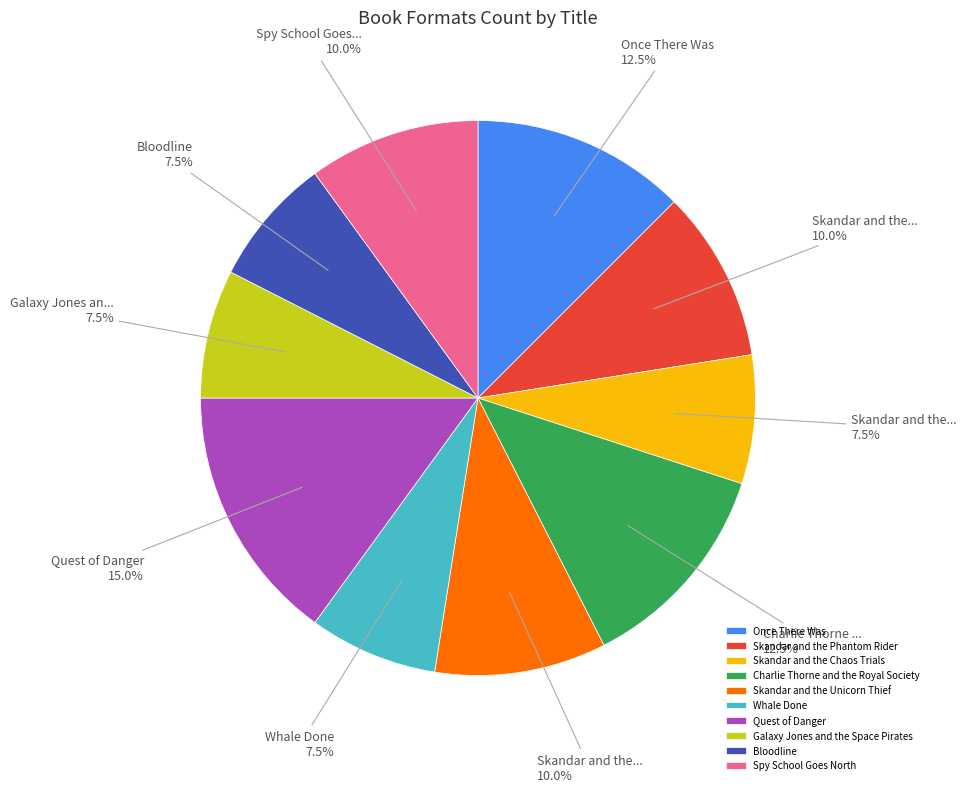

Combined, what portion of the pie is Galaxy Jones and the Space Pirates and Quest of Danger?

22.5%